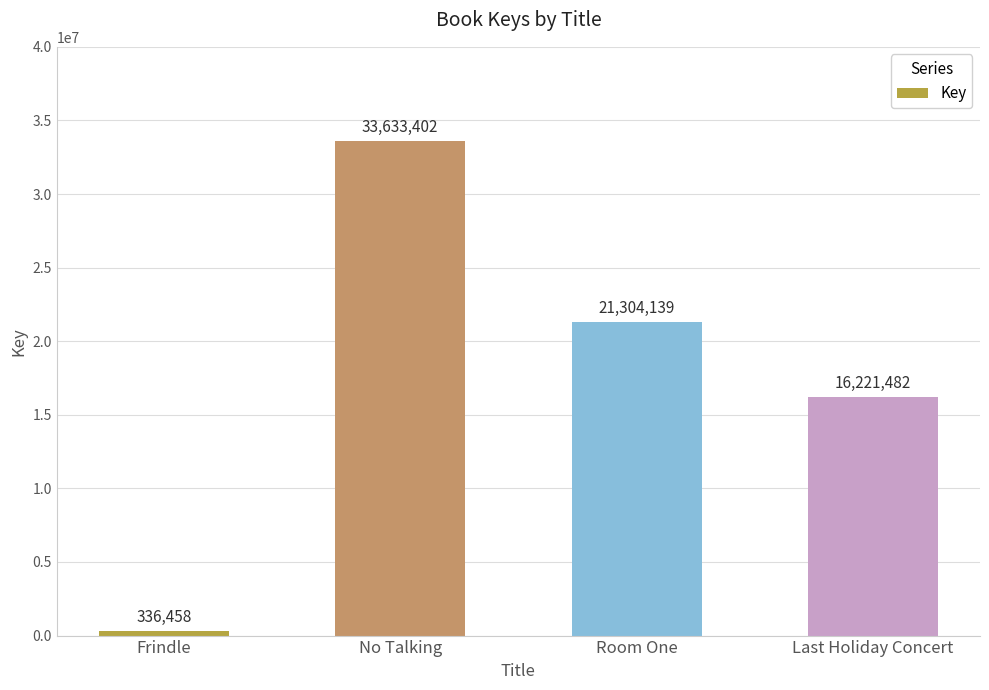

Does the chart contain any negative values?

No